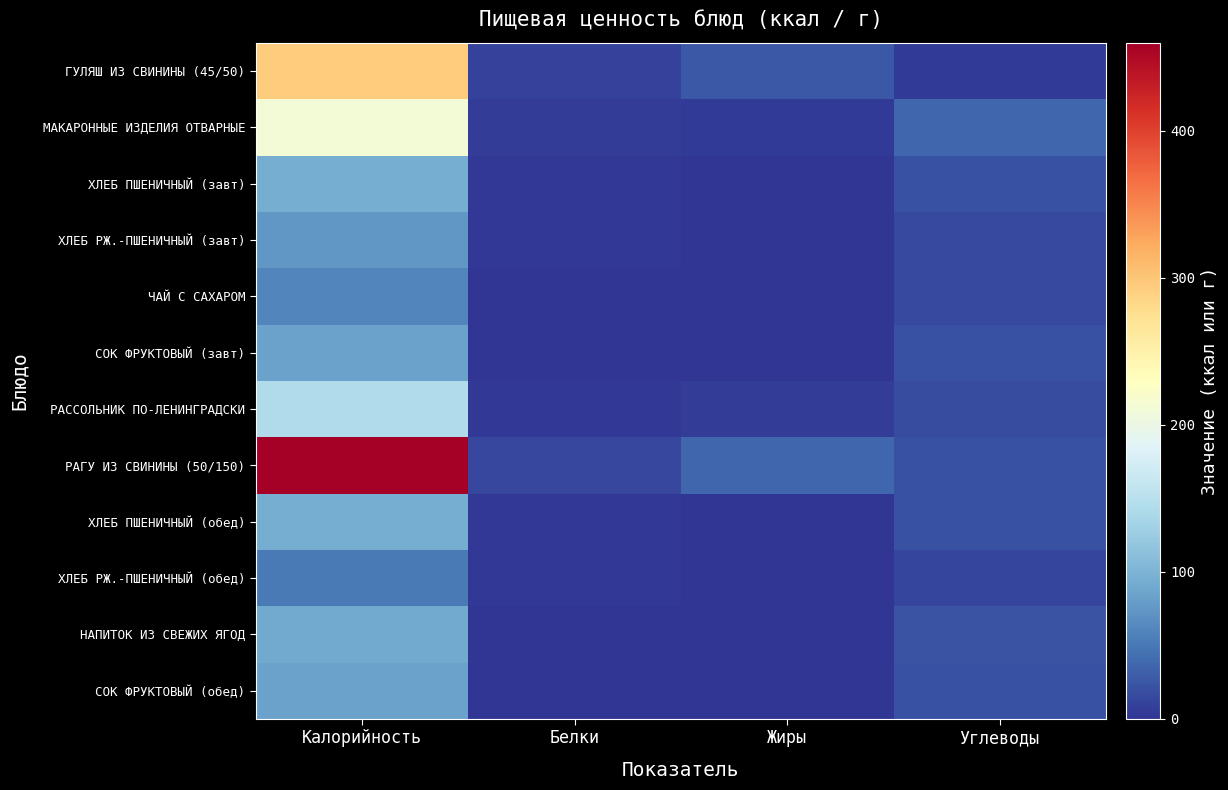

The ХЛЕБ РЖ.-ПШЕНИЧНЫЙ (обед) series shows 9 at Белки. True or false?

True